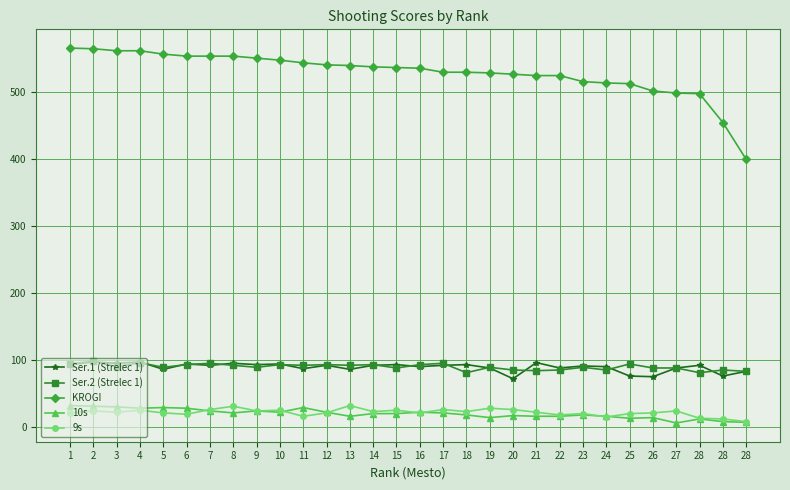

What are all the series names shown in the legend?

Ser.1 (Strelec 1), Ser.2 (Strelec 1), KROGI, 10s, 9s